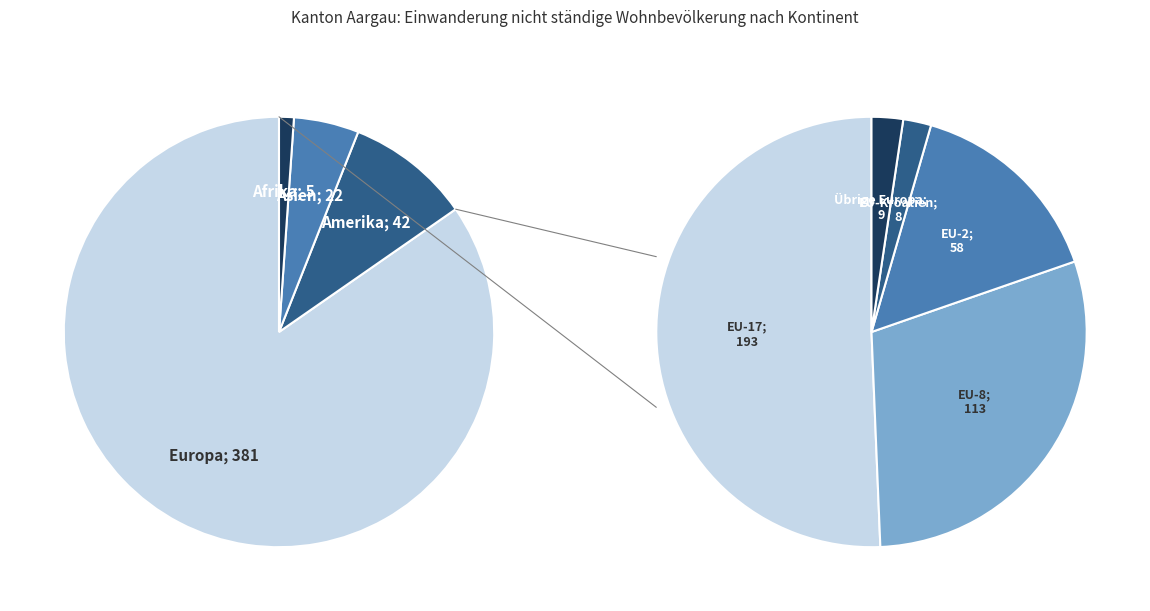

What is the majority slice?

Europa